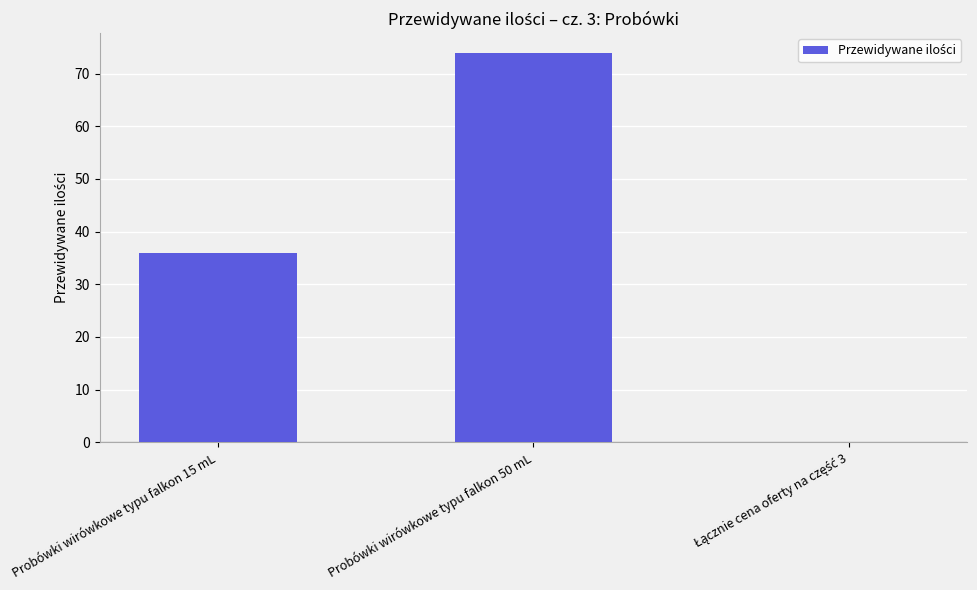

The chart shows a value of 74 at Probówki wirówkowe typu falkon 50 mL. True or false?

True